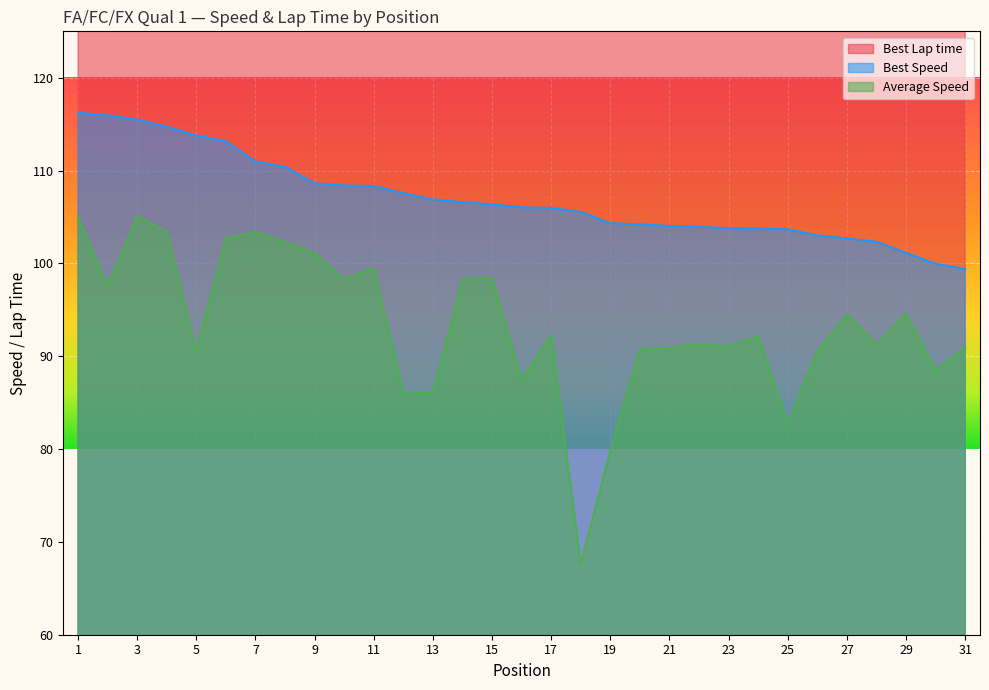

What is the value of the Best Lap time point at the 20th from the left?

139.8